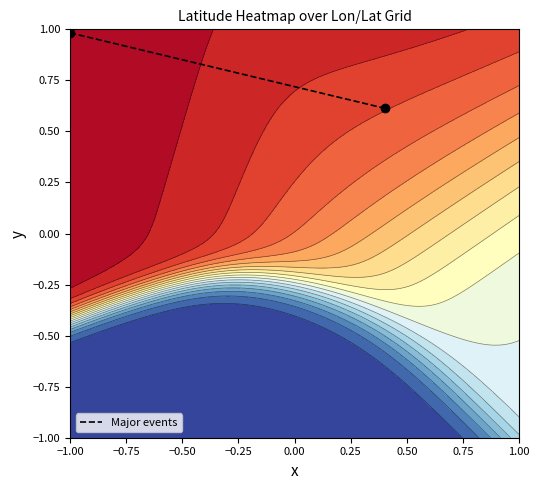

Which category has the highest value across all series?

−1.00